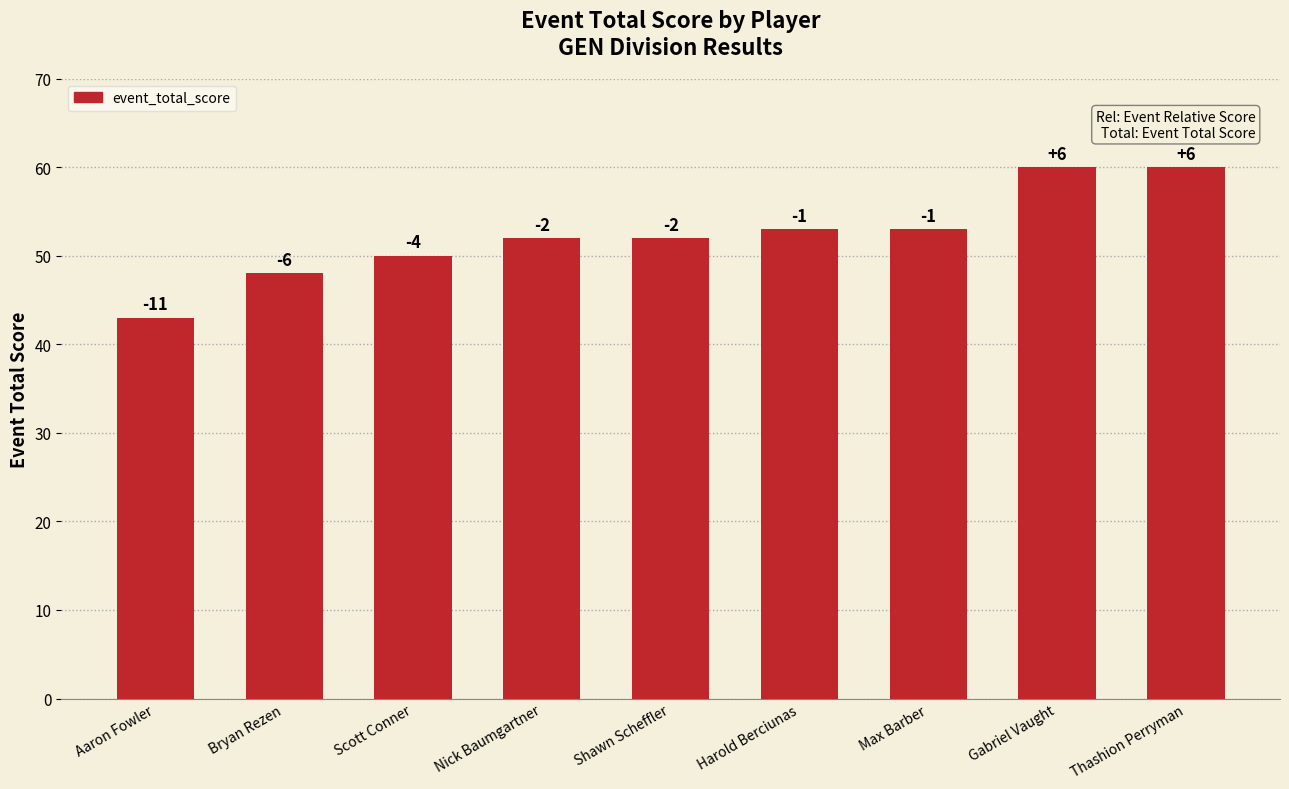

Are the bars horizontal?

No